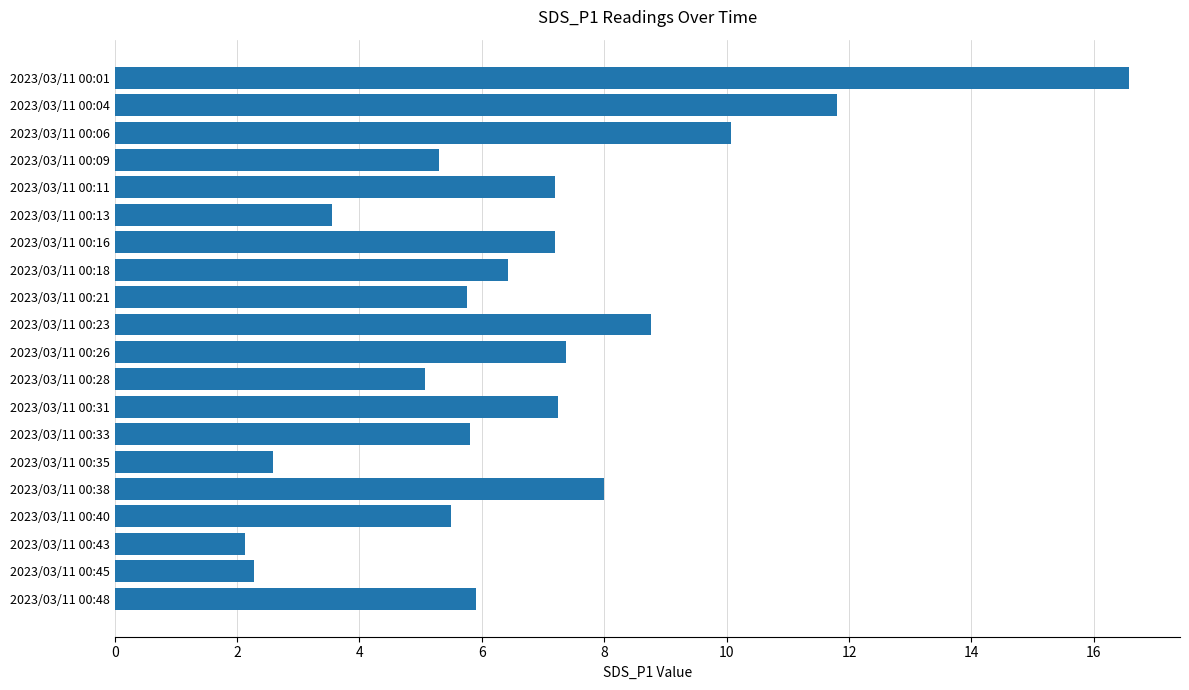

What is the smallest value displayed?

2.1